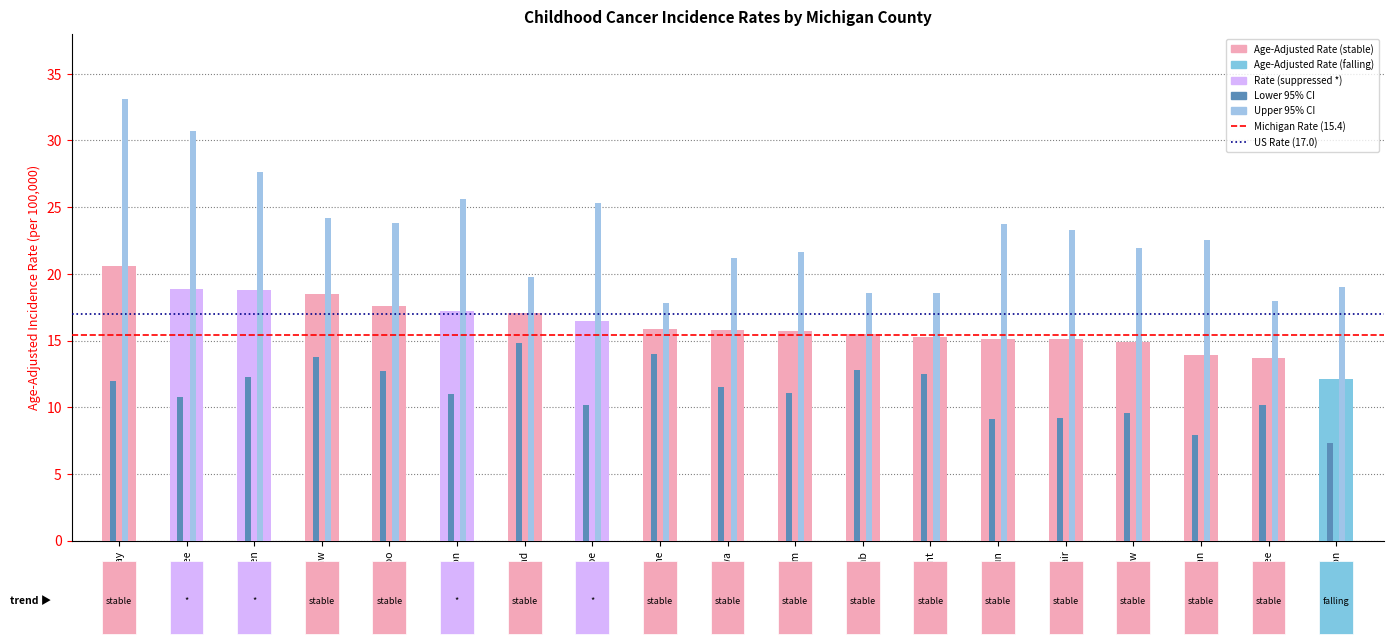

At which category does the chart reach its peak across all series?

Bay